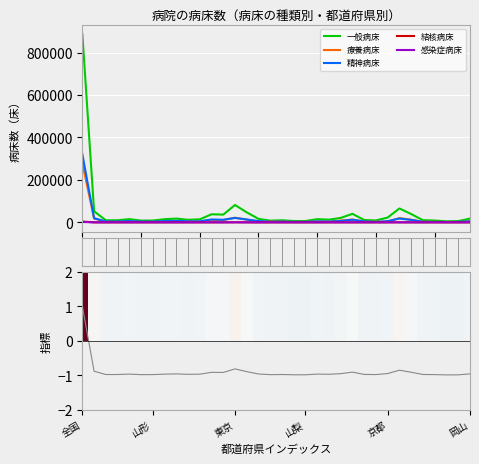

The value of 精神病床 at 30 is 3493.2. True or false?

False